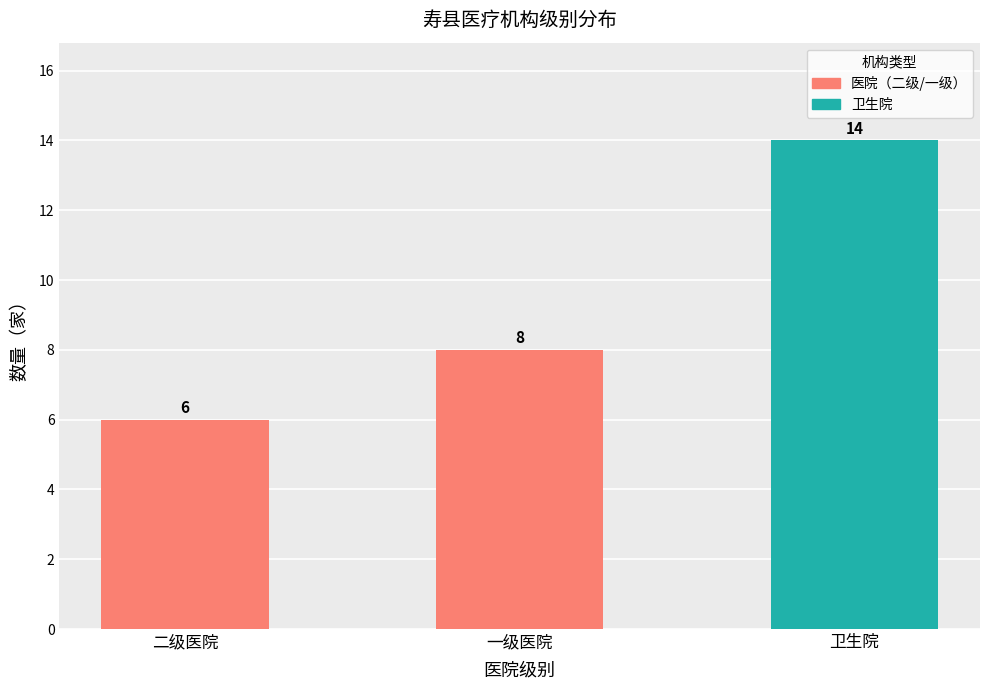

Are the bars horizontal?

No